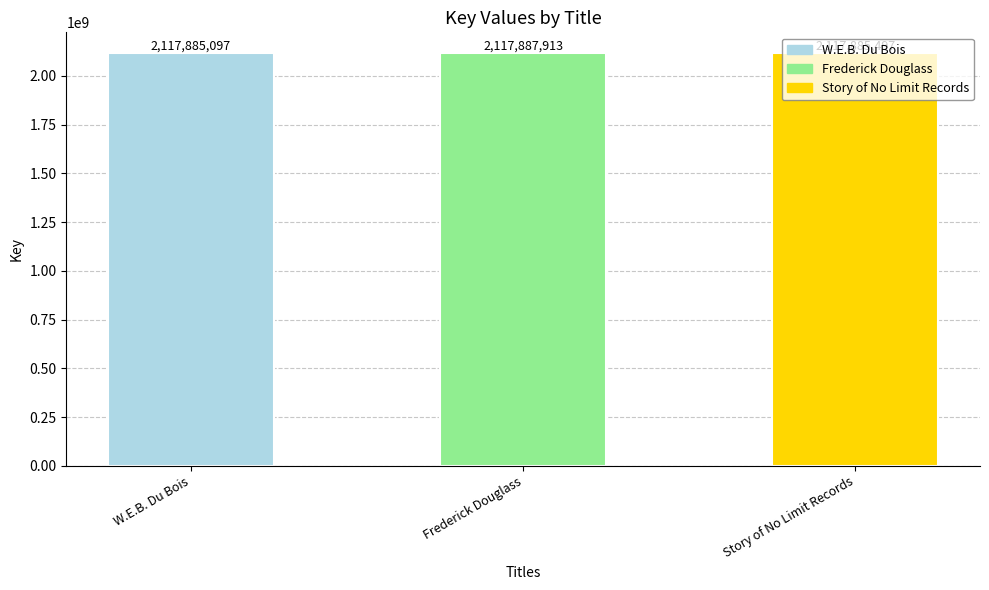

Reading left to right, list all the values displayed in this chart.

W.E.B. Du Bois=2117885097	Frederick Douglass=2117887913	Story of No Limit Records=2117885497